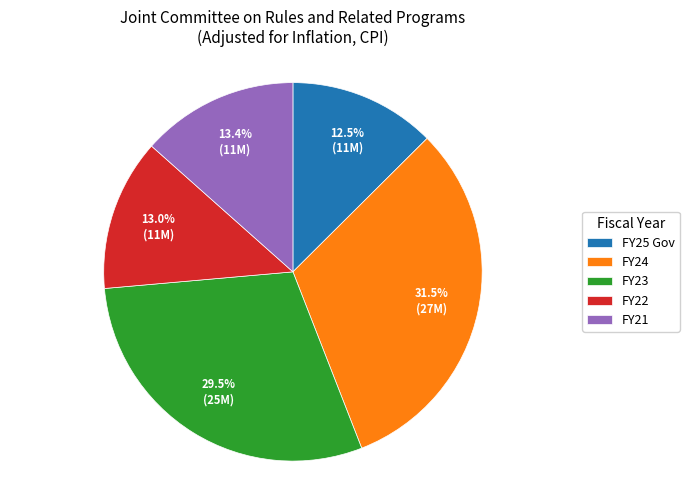

What is the largest slice in the pie chart?

FY24